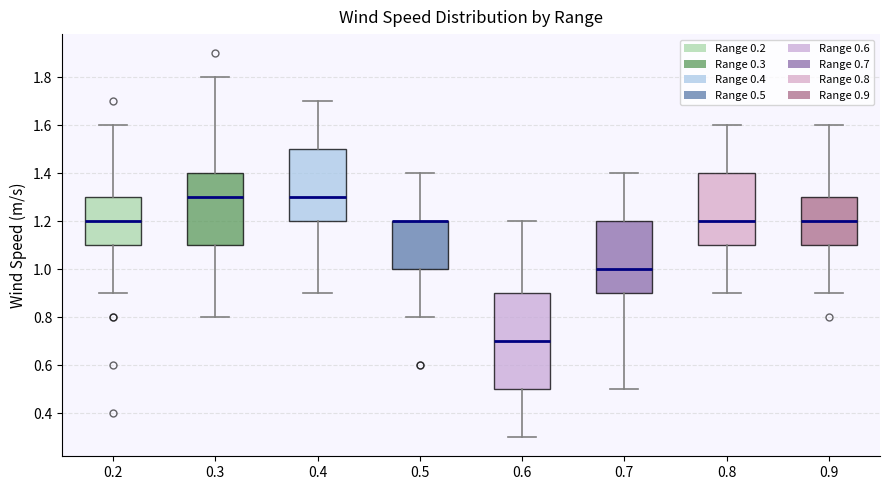

Where does the lower whisker of the box at x = 0.9 end on the y-axis? The values are not printed on the chart, so give them approximately, as read against the axis.

0.9